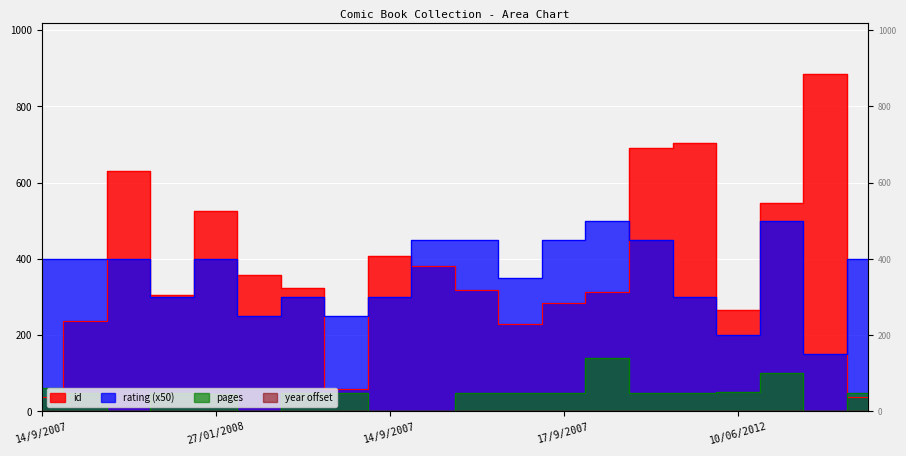

Which category has the highest value in the pages series?

4/11/2007